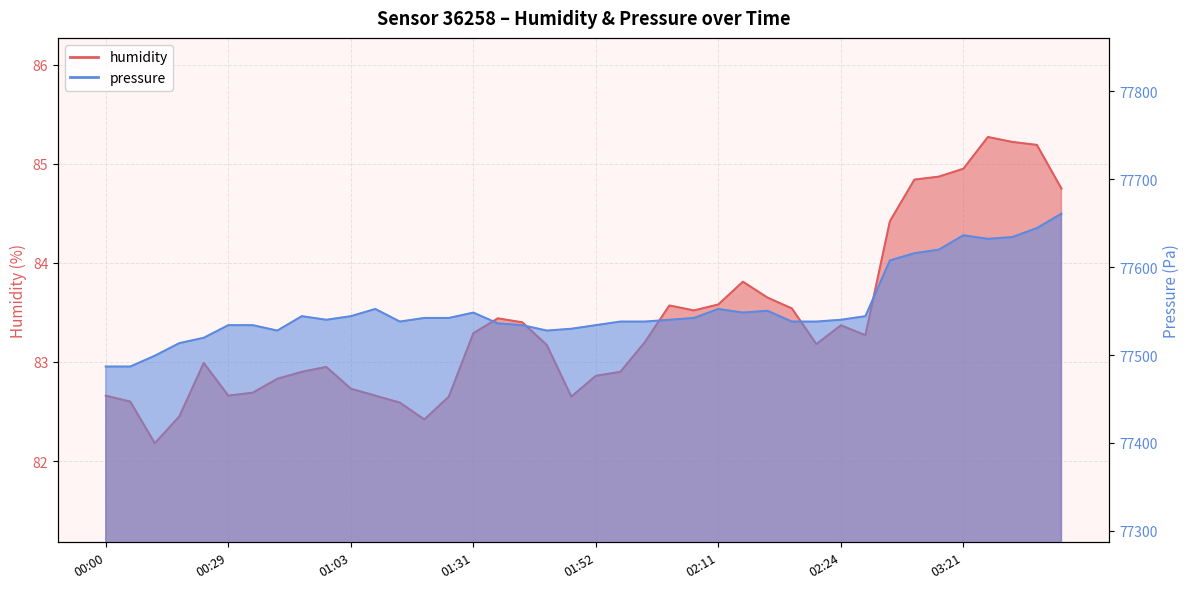

What is the difference between the second highest and second lowest values in the humidity series?

2.8